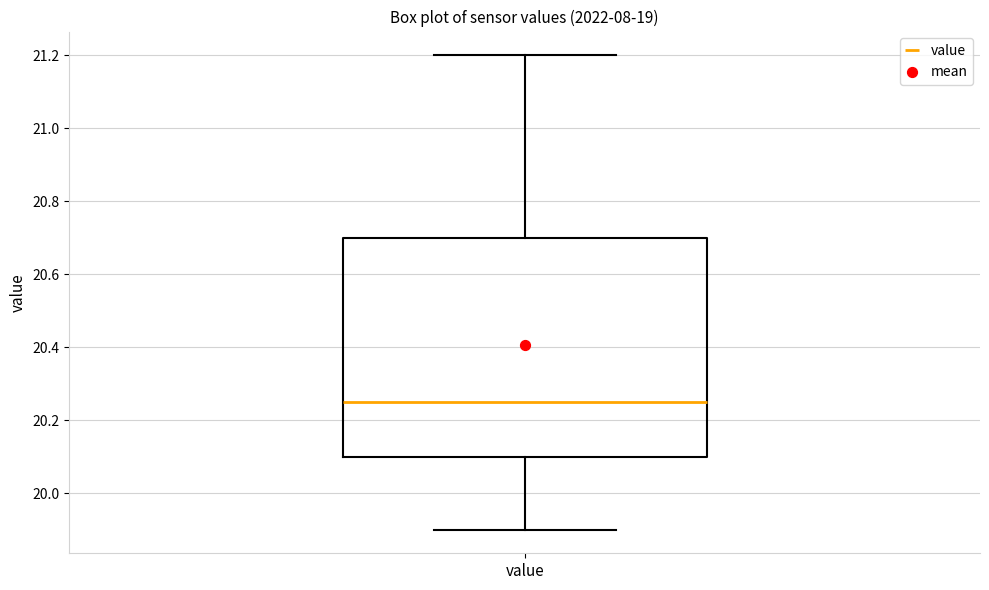

Transcribe this box plot: give where the median line is, the range the box spans, and where the two whiskers end, as read against the y-axis. The values are not printed on the chart, so give them approximately, as read against the axis.

median 20.26, box 20.10 to 20.70, whiskers 19.90 to 21.20